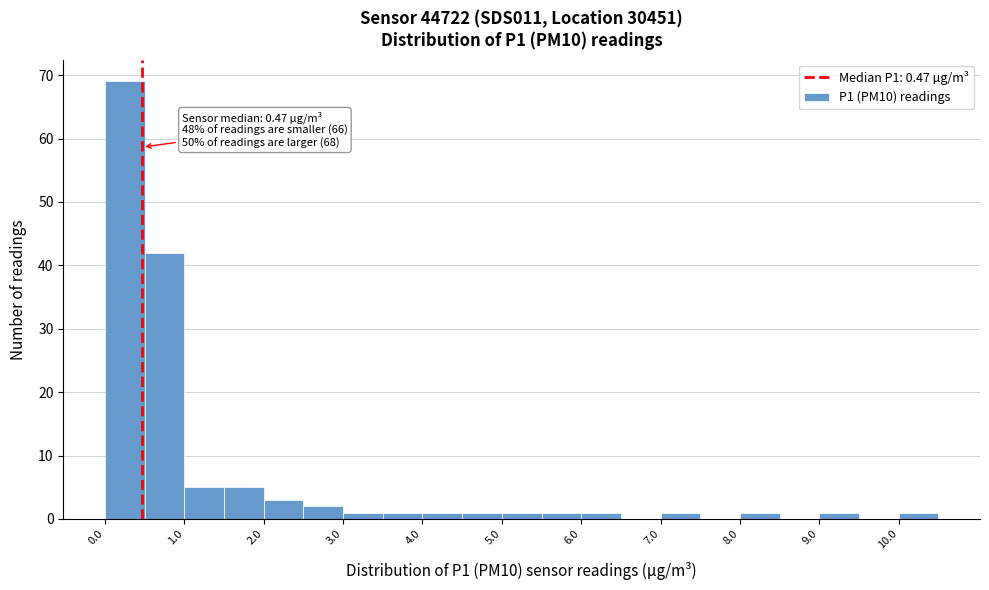

Which range on the x-axis has the tallest bar?

0.0 to 0.5